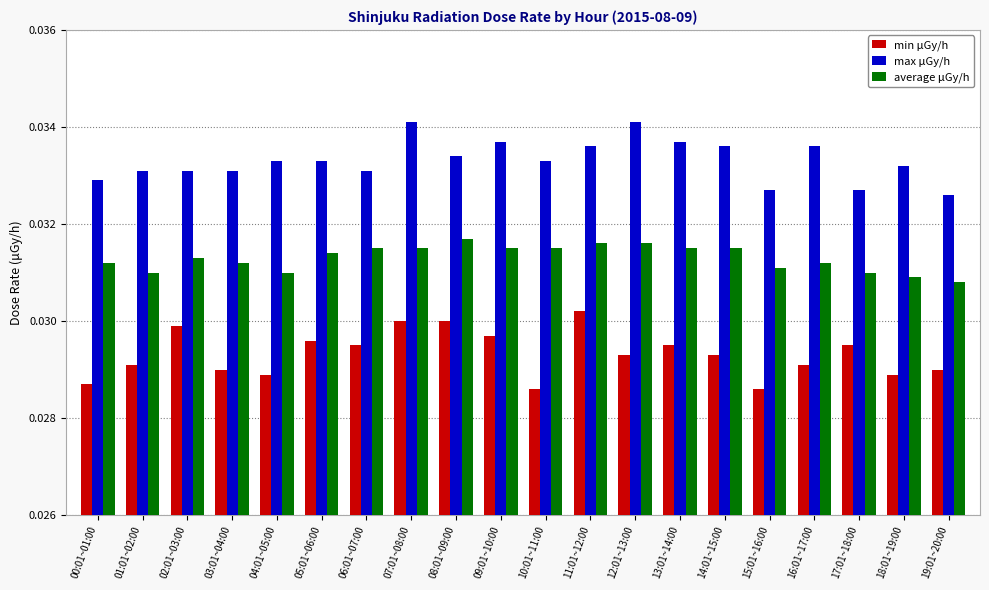

Rank the series by their average value, from highest to lowest.

max μGy/h, average μGy/h, min μGy/h